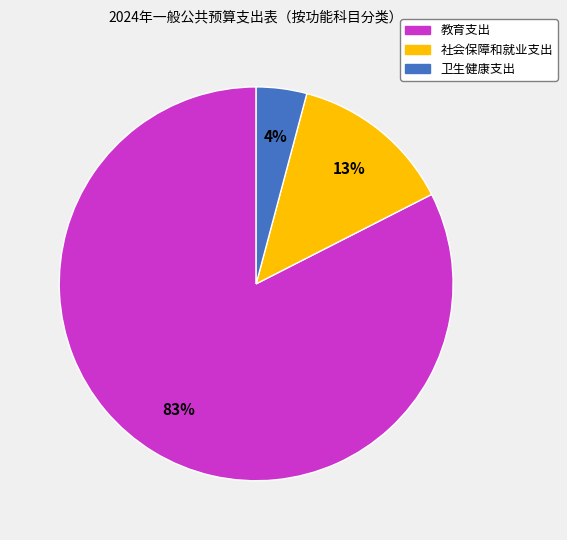

Which has a higher value, 教育支出 or 卫生健康支出?

教育支出